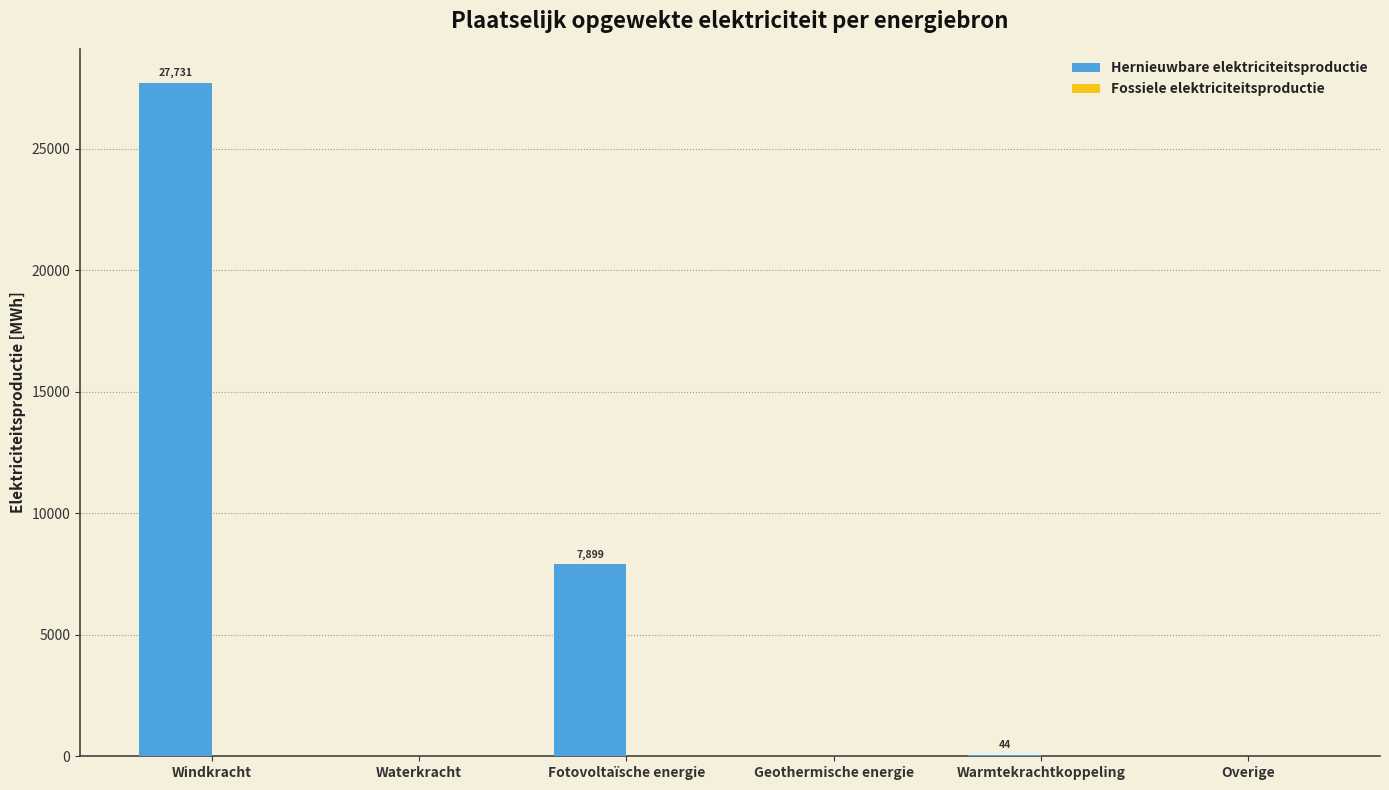

What is the greatest value displayed?

27731.4